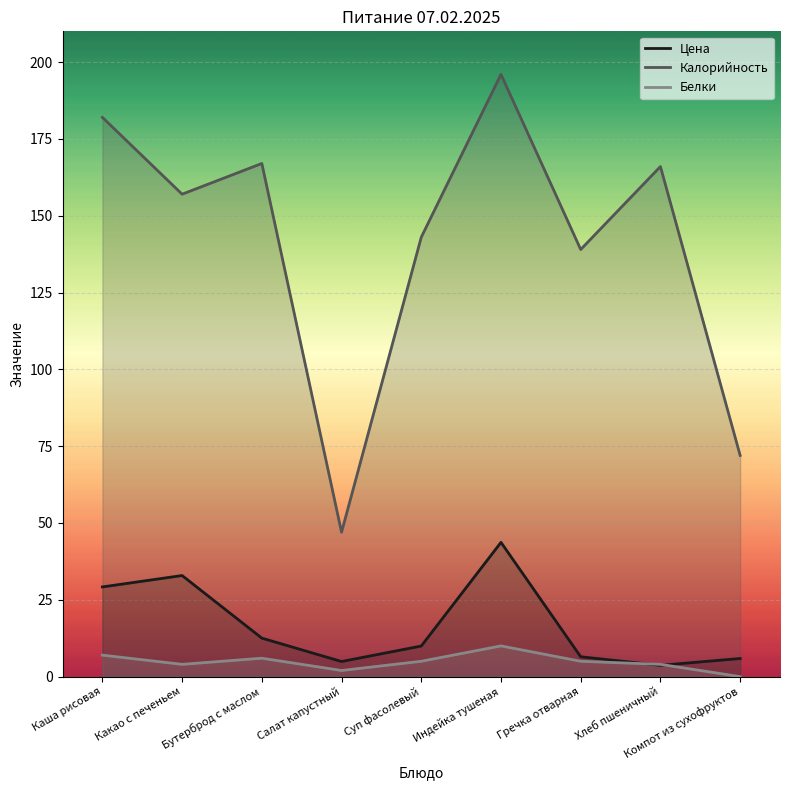

How many interior local valleys does the Белки series have?

2